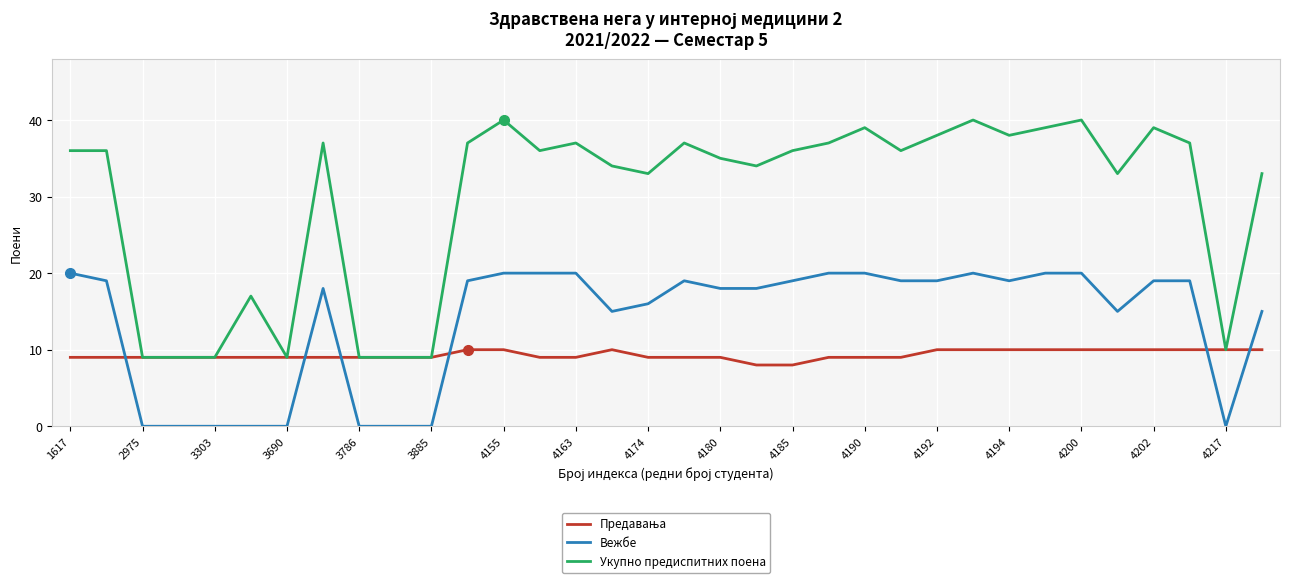

How many categories are shown in the chart?

34